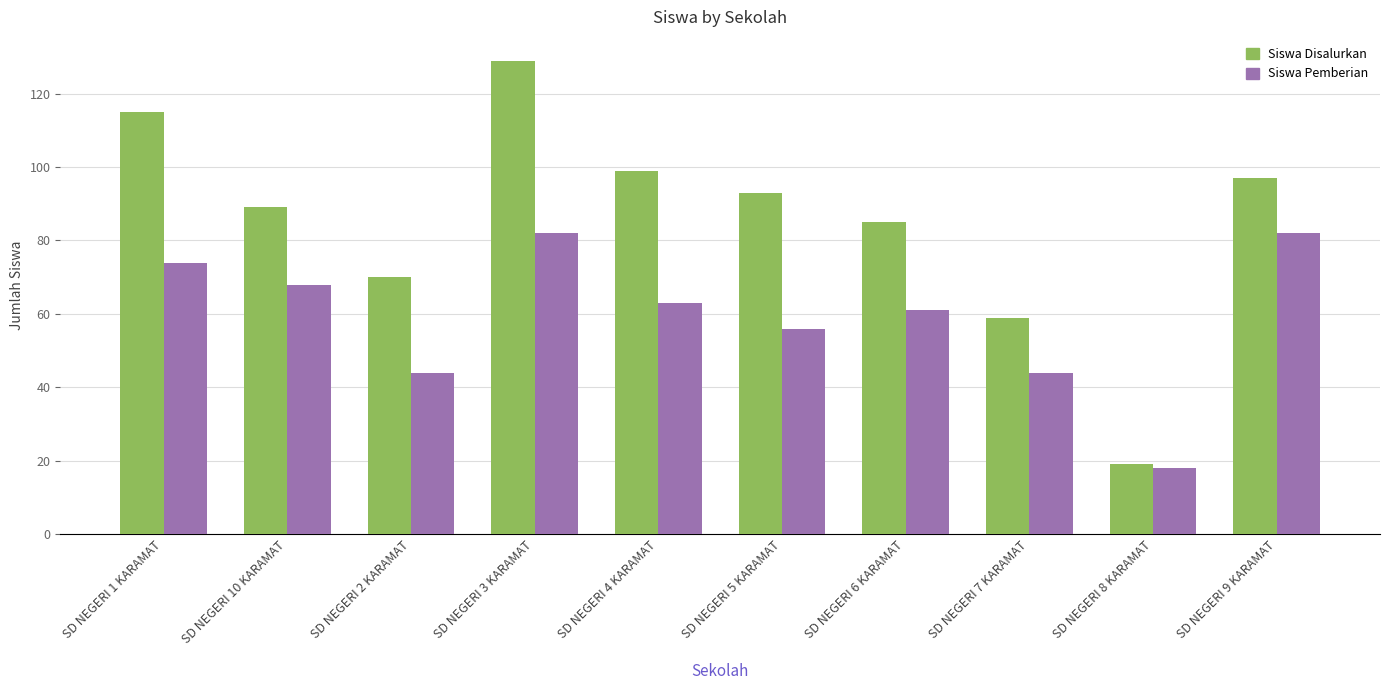

What is the sum of the Siswa Pemberian values at SD NEGERI 9 KARAMAT and SD NEGERI 2 KARAMAT?

126